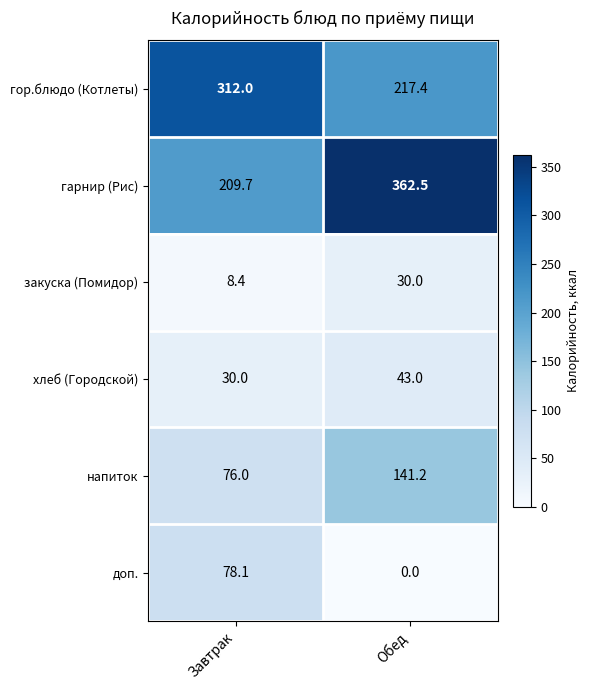

Reading left to right, what are all the values shown in this chart?

гор.блюдо (Котлеты): Завтрак=312.0	Обед=217.4
гарнир (Рис): Завтрак=209.7	Обед=362.5
закуска (Помидор): Завтрак=8.4	Обед=30.0
хлеб (Городской): Завтрак=30.0	Обед=43.0
напиток: Завтрак=76.0	Обед=141.2
доп.: Завтрак=78.1	Обед=0.0